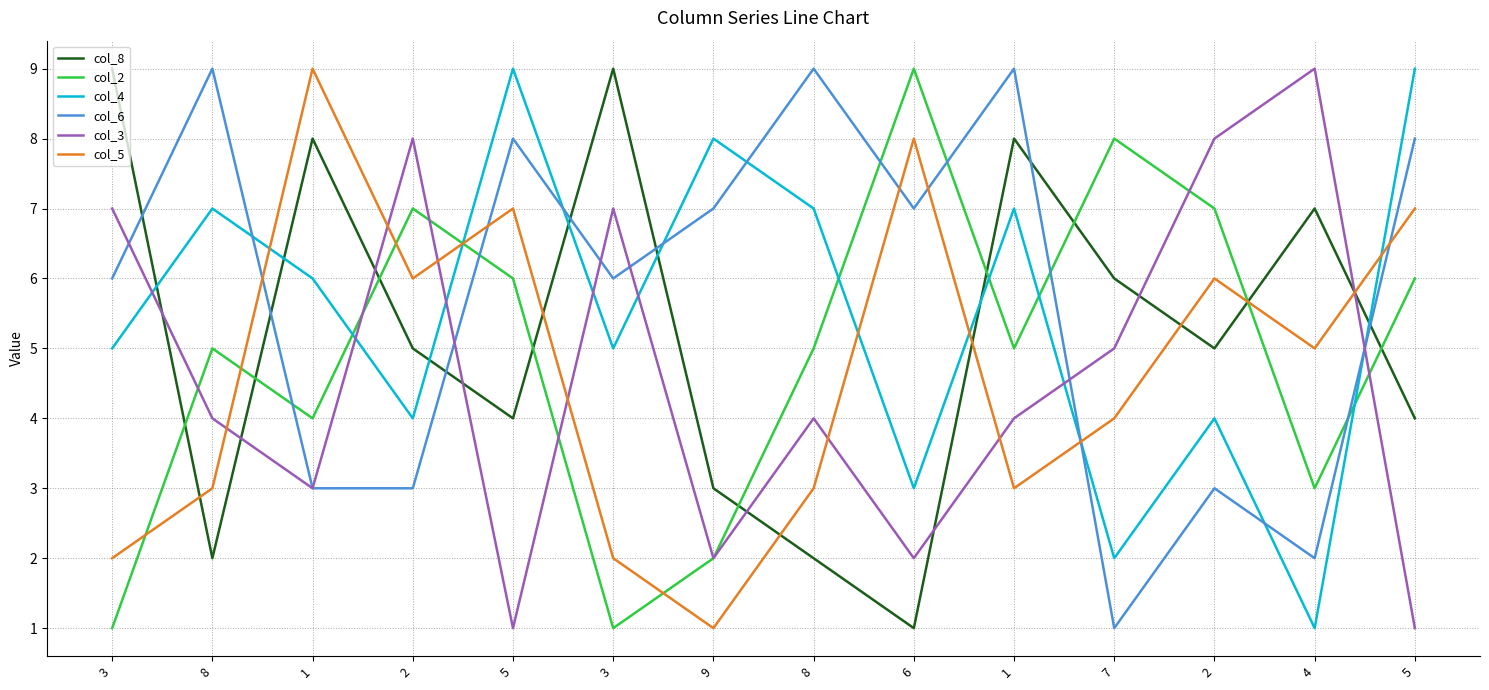

How many interior local peaks does the col_8 series have?

4